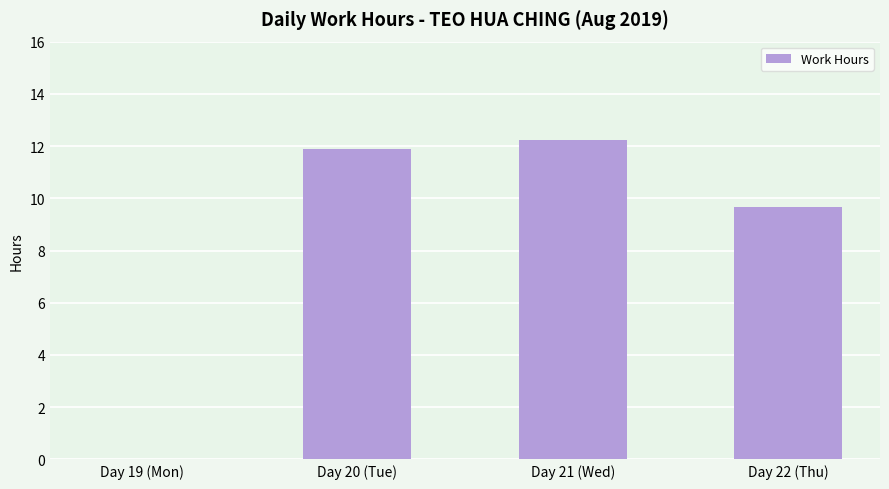

What is the maximum value shown in the chart?

12.2